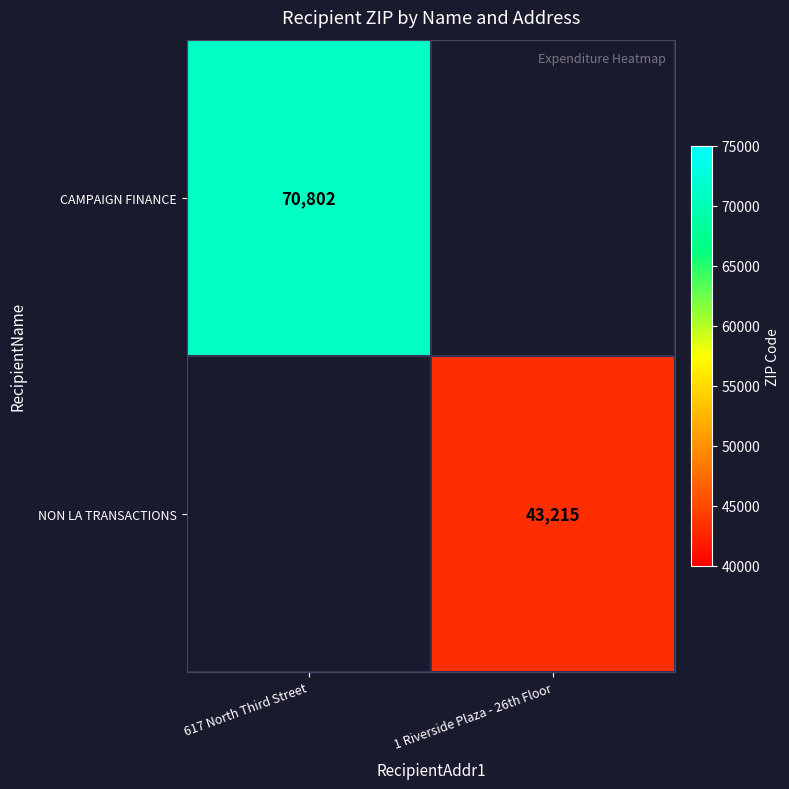

List the labels in order of CAMPAIGN FINANCE value, largest first.

617 North Third Street, 1 Riverside Plaza - 26th Floor